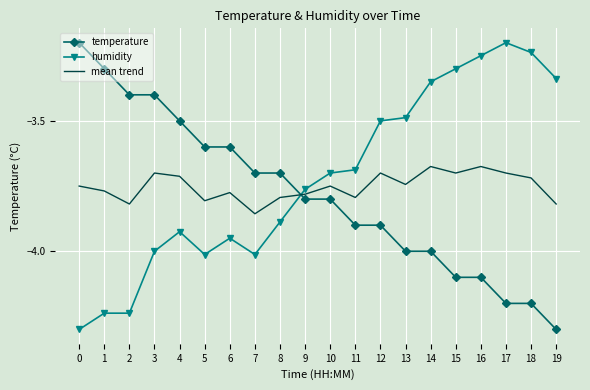

True or false: temperature and humidity cross at least once.

True